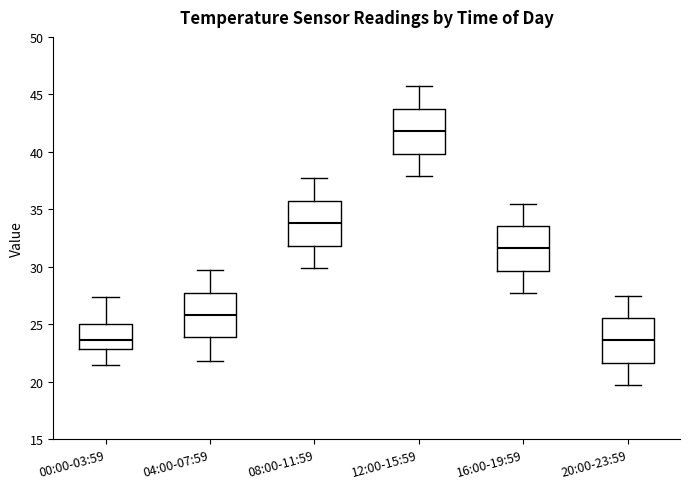

Reading left to right, transcribe this box plot: for each box, give where its median line is, the range the box spans, and where its two whiskers end, as read against the y-axis. The values are not printed on the chart, so give them approximately, as read against the axis.

00:00-03:59: median 23.5, box 23.0 to 25.0, whiskers 21.5 to 27.5
04:00-07:59: median 26.0, box 24.0 to 28.0, whiskers 22.0 to 29.5
08:00-11:59: median 34.0, box 32.0 to 36.0, whiskers 30.0 to 37.5
12:00-15:59: median 42.0, box 40.0 to 44.0, whiskers 38.0 to 45.5
16:00-19:59: median 31.5, box 29.5 to 33.5, whiskers 27.5 to 35.5
20:00-23:59: median 23.5, box 21.5 to 25.5, whiskers 19.5 to 27.5